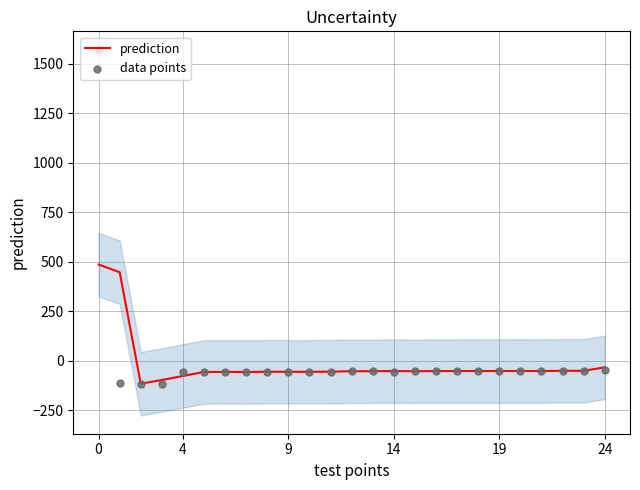

At how many categories does at least one series exceed 1214?

1